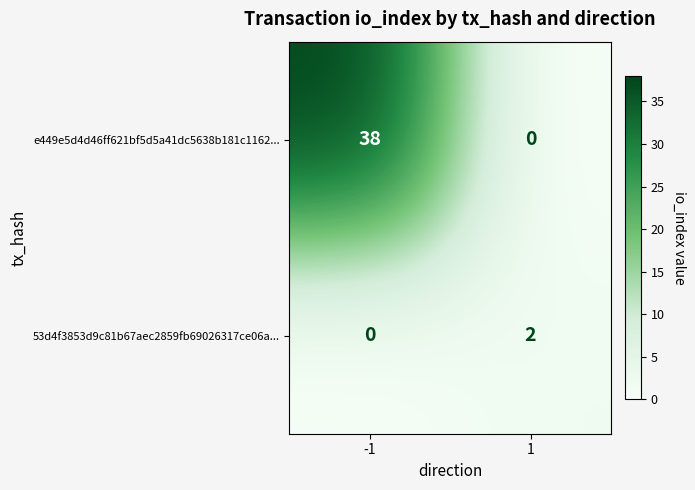

The value of e449e5d4d46ff621bf5d5a41dc5638b181c1162... at 1 is 0. True or false?

True